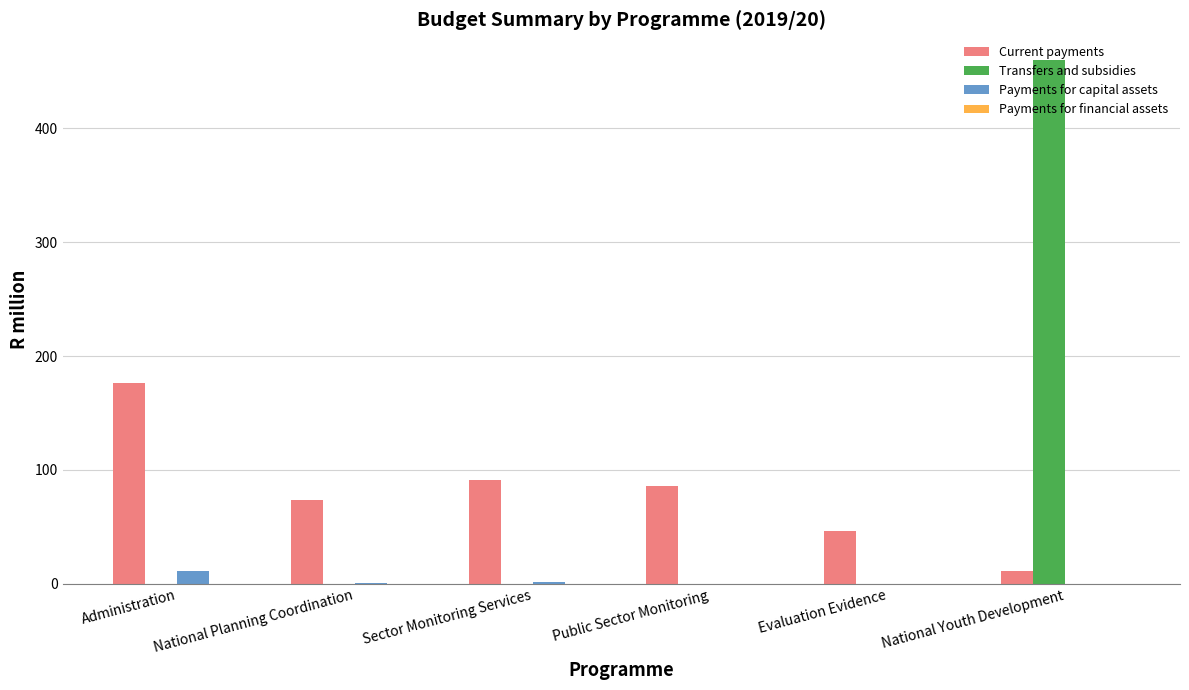

What is the greatest value displayed?

459.6